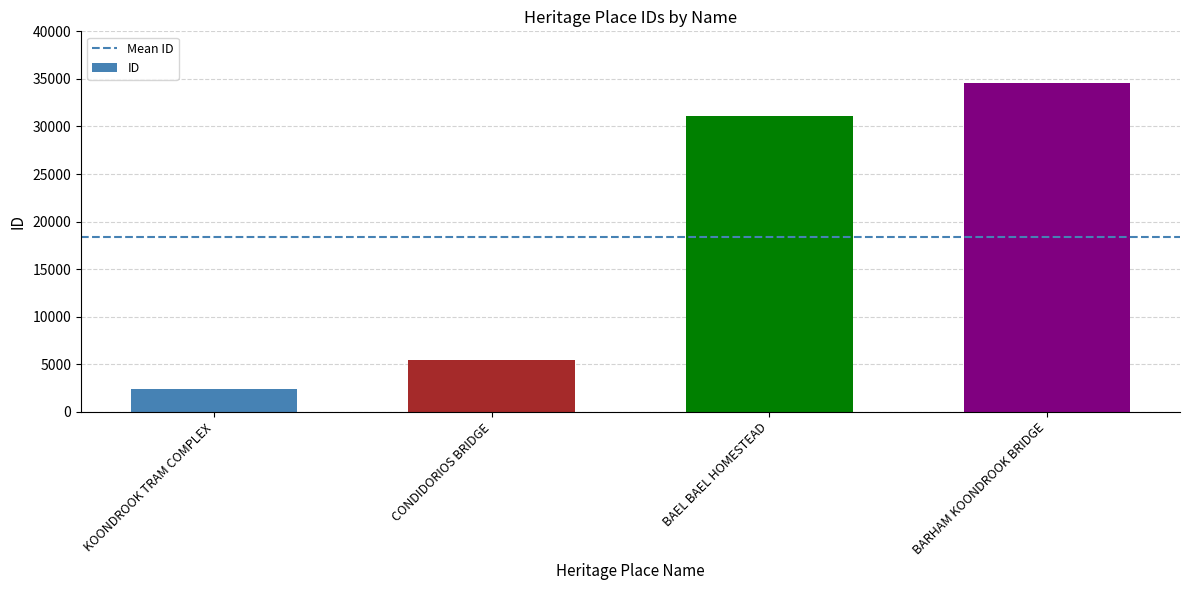

How many data points are less than 31077?

2